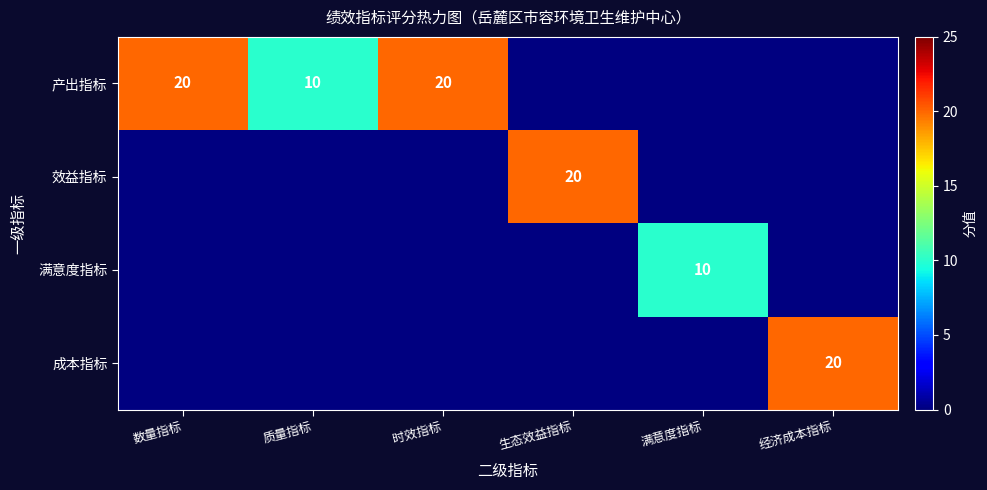

Between 生态效益指标 and 时效指标, which is larger?

时效指标